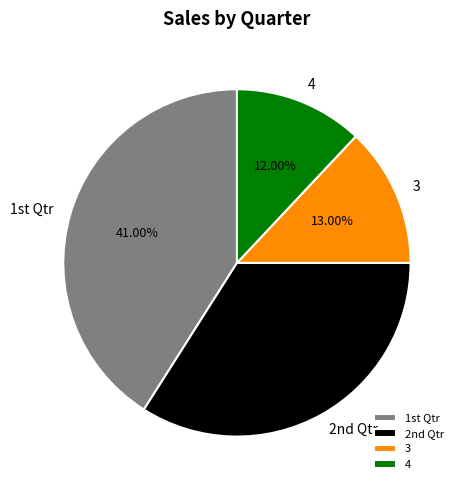

Rank the categories by value from highest to lowest.

1st Qtr, 2nd Qtr, 3, 4